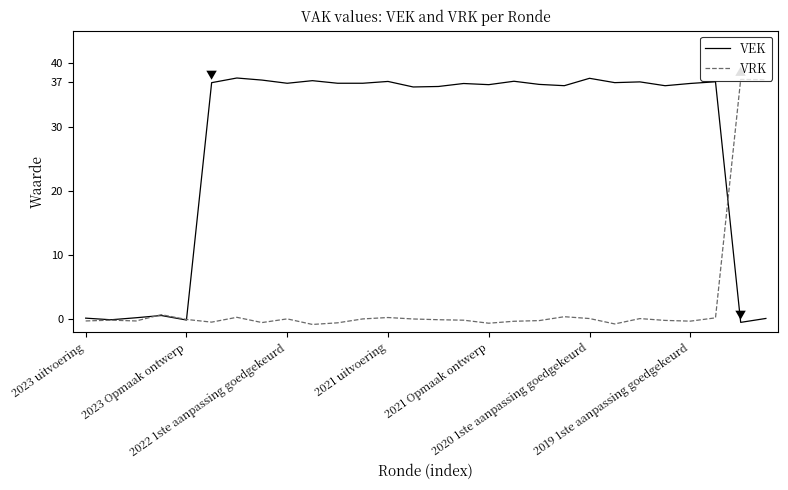

Does the chart have visible grid lines?

No